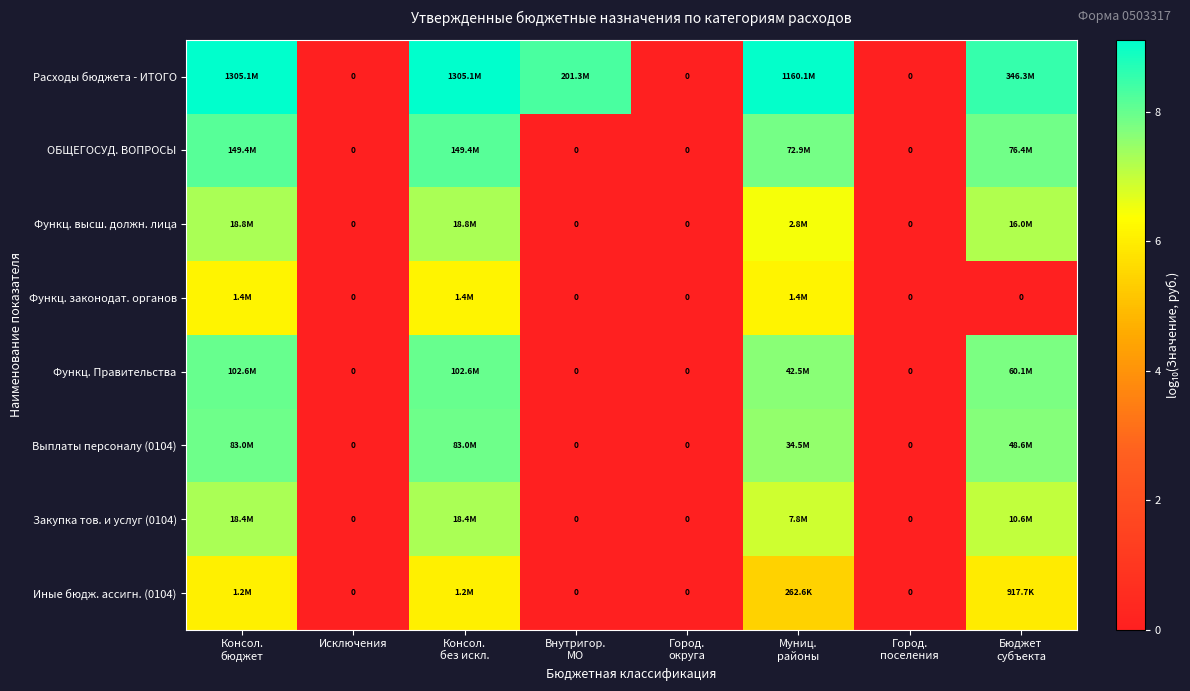

How many positive values does the ОБЩЕГОСУД. ВОПРОСЫ series have?

4